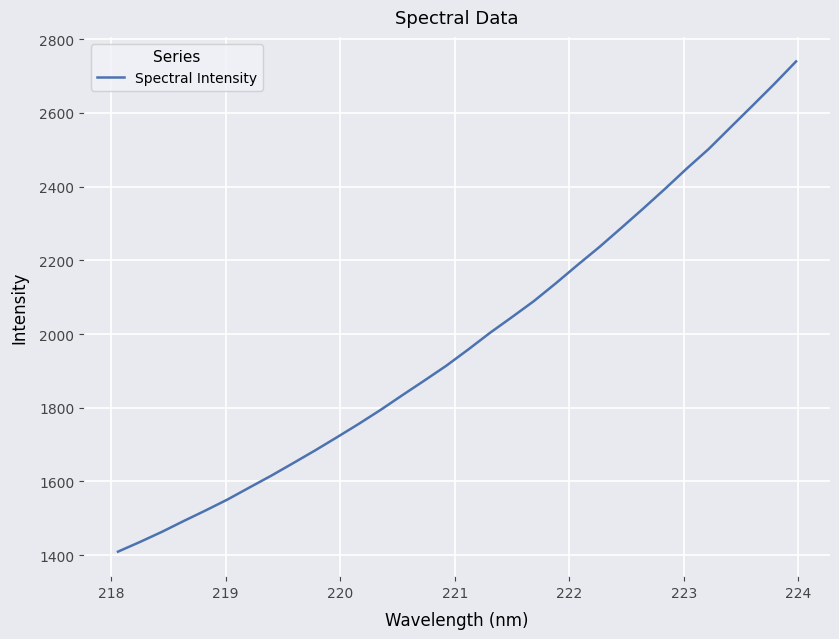

What is the smallest value displayed?

1409.5